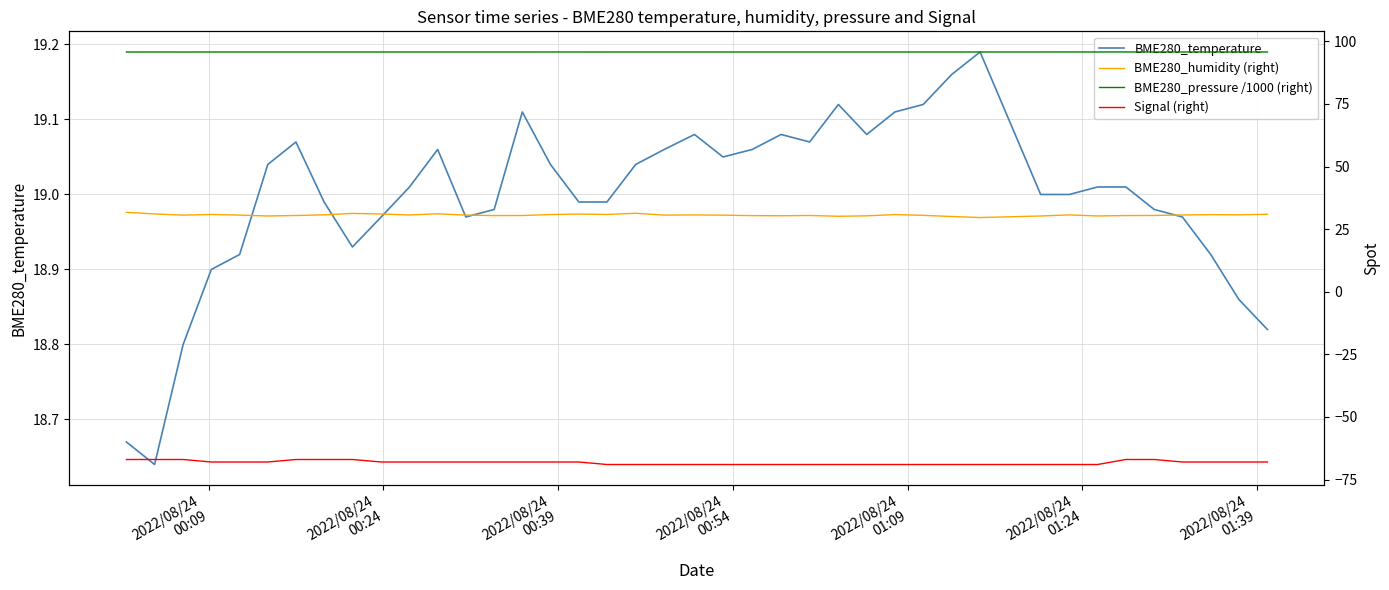

What is the sum of all Signal (right) values?

-2729.0